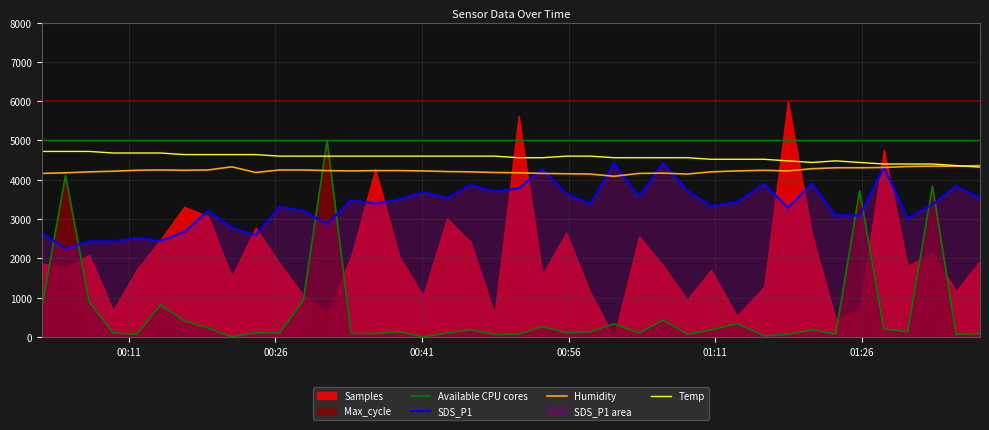

Which series has the largest total across all categories?

Temp